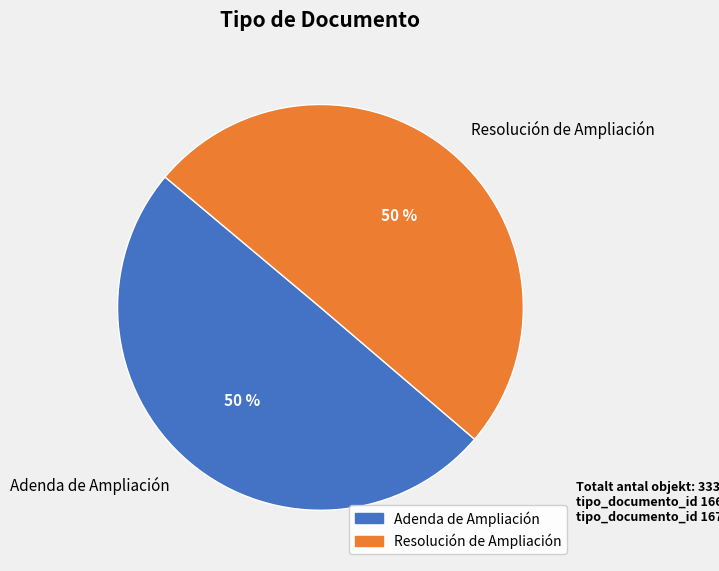

To the nearest percent, what is the average slice percentage?

50%